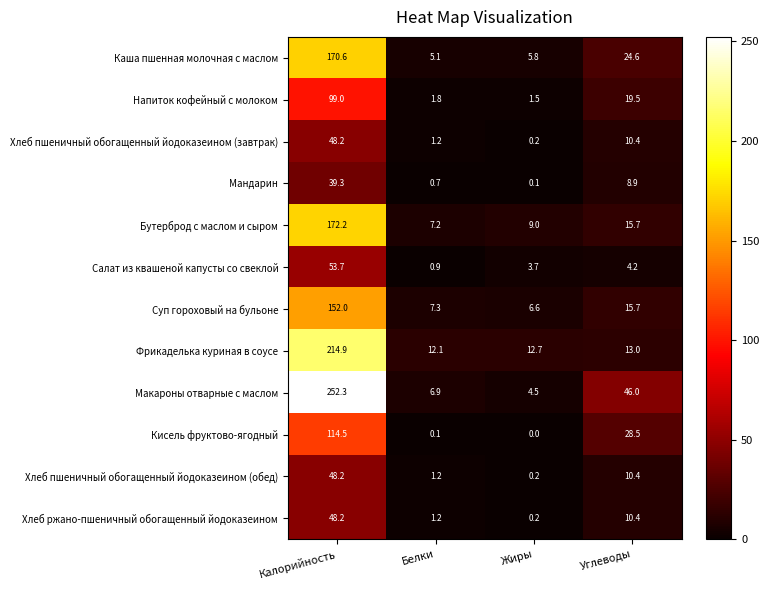

What is the total value across all series at Жиры?

44.5